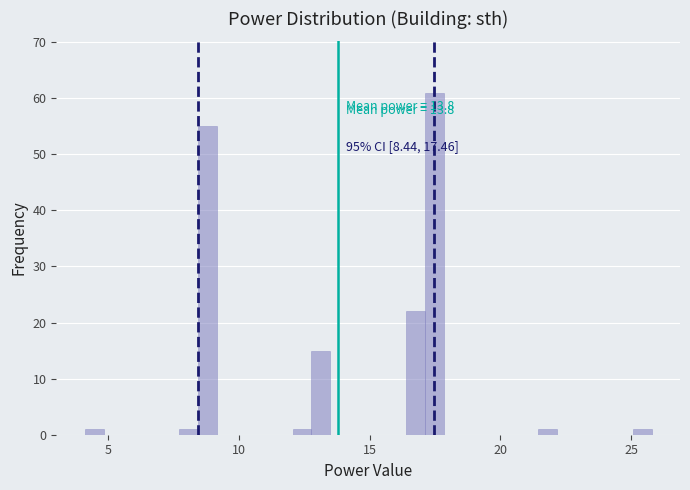

Around what value on the x-axis is the tallest bar? Give the approximate position of its centre, as read against the axis.

17.5